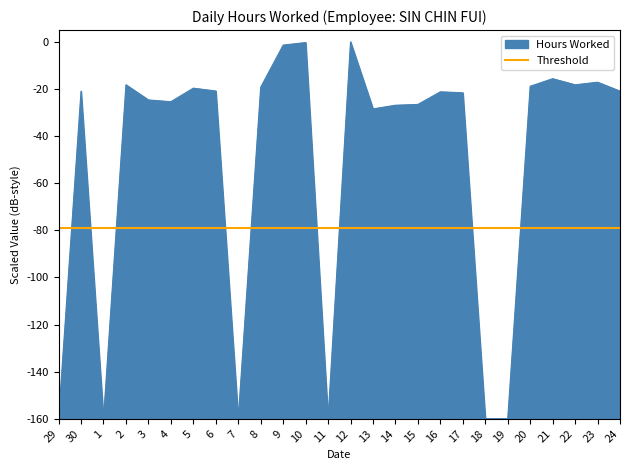

Is it true that the value at 14 is -35.3?

False